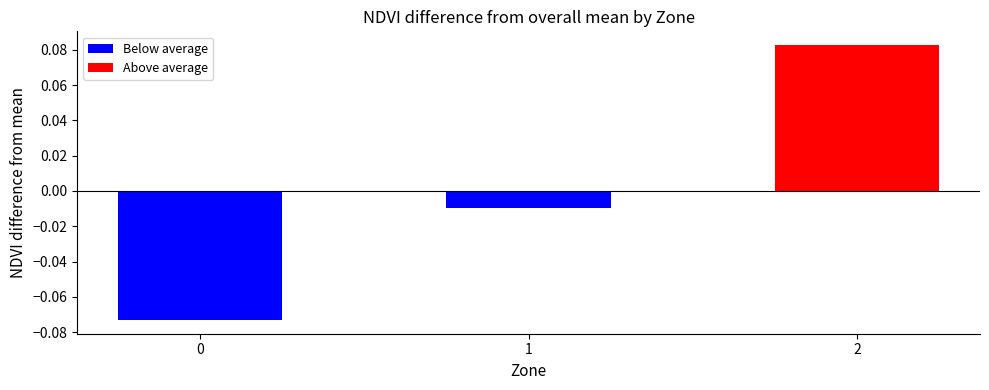

Which label corresponds to the largest value in the chart?

2